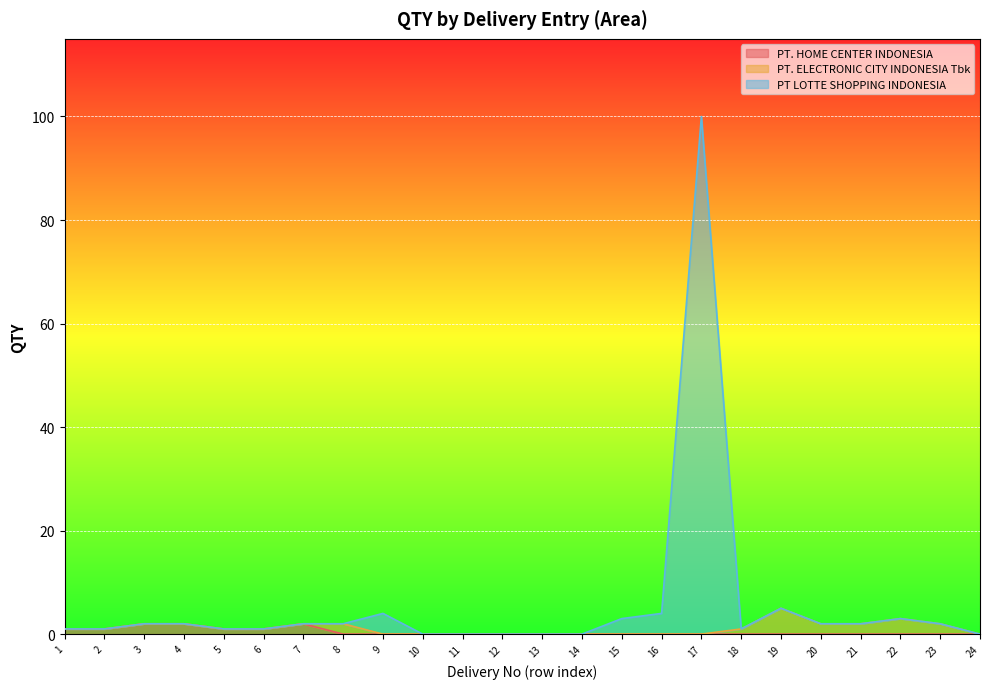

How many values in PT LOTTE SHOPPING INDONESIA are above zero?

18